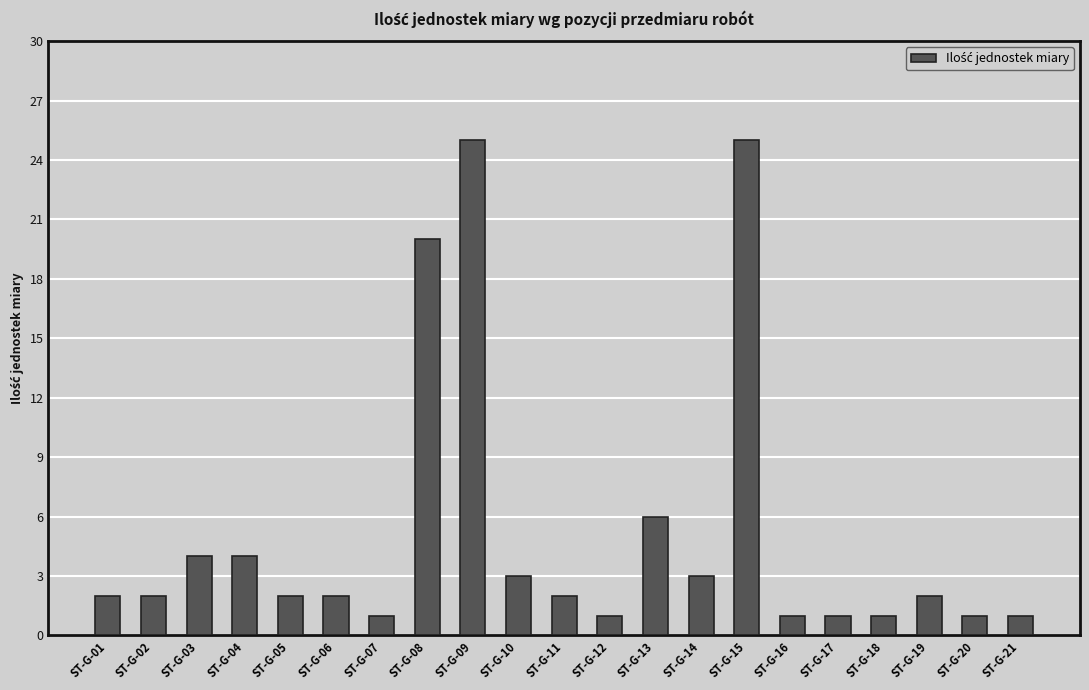

The value at ST-G-13 is 10. True or false?

False